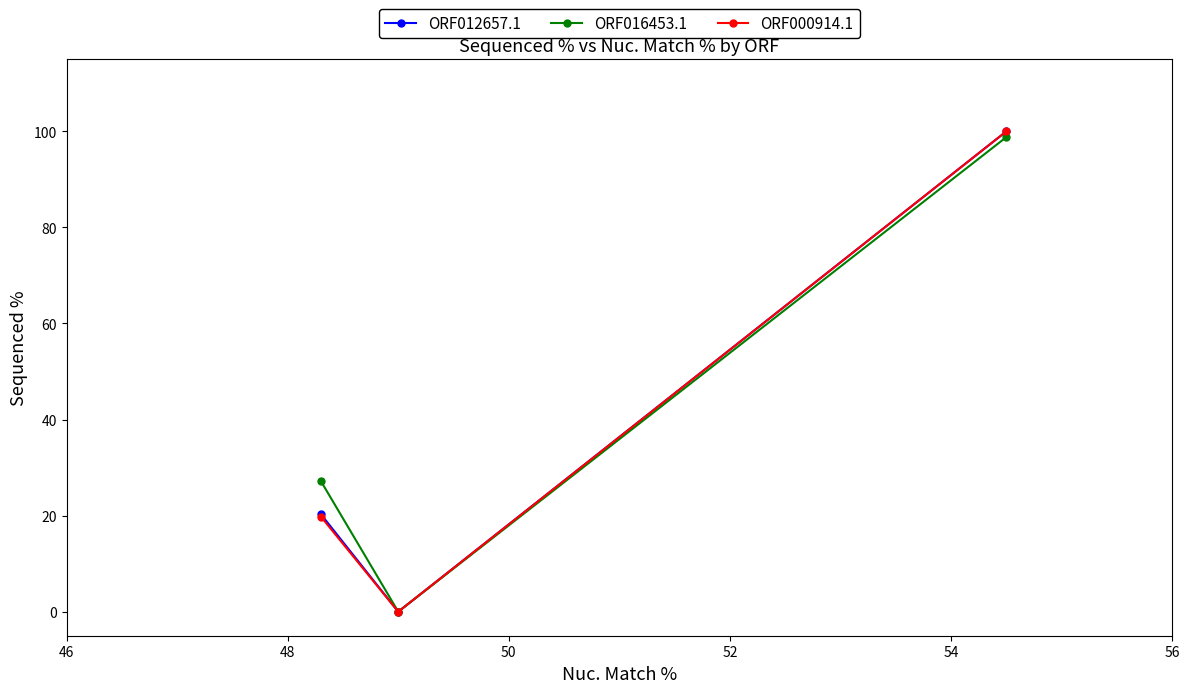

What is the value of the ORF012657.1 point at the 3rd from the left?

100.0